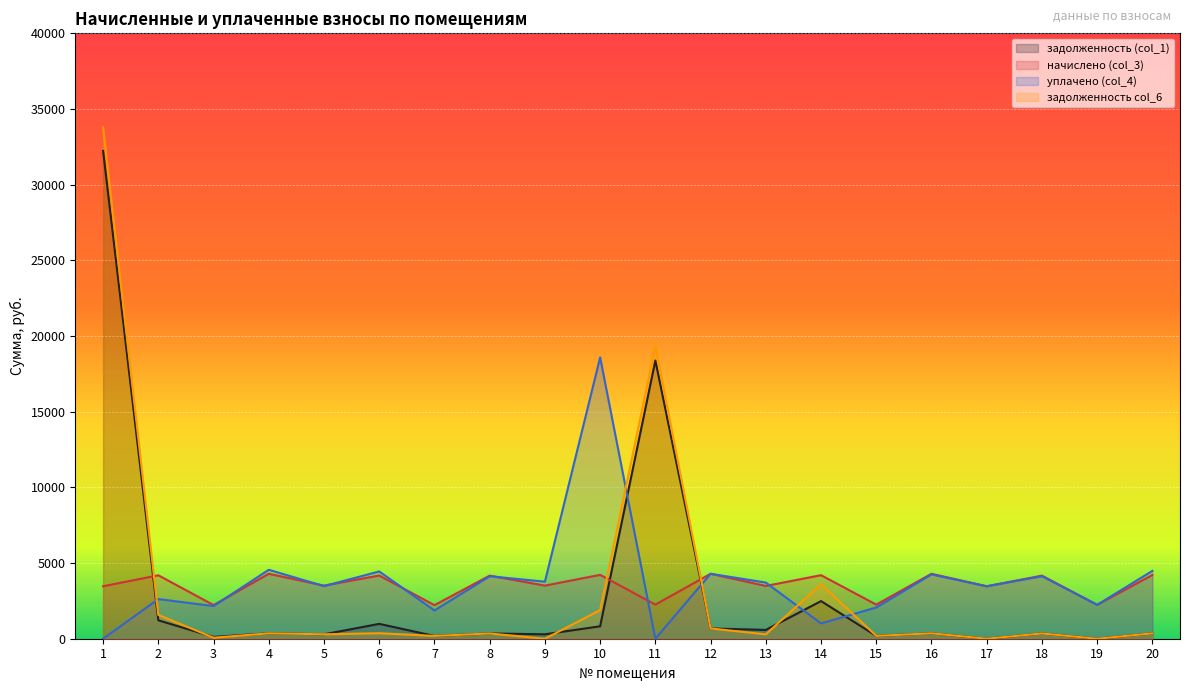

How many values in уплачено (col_4) are above zero?

18